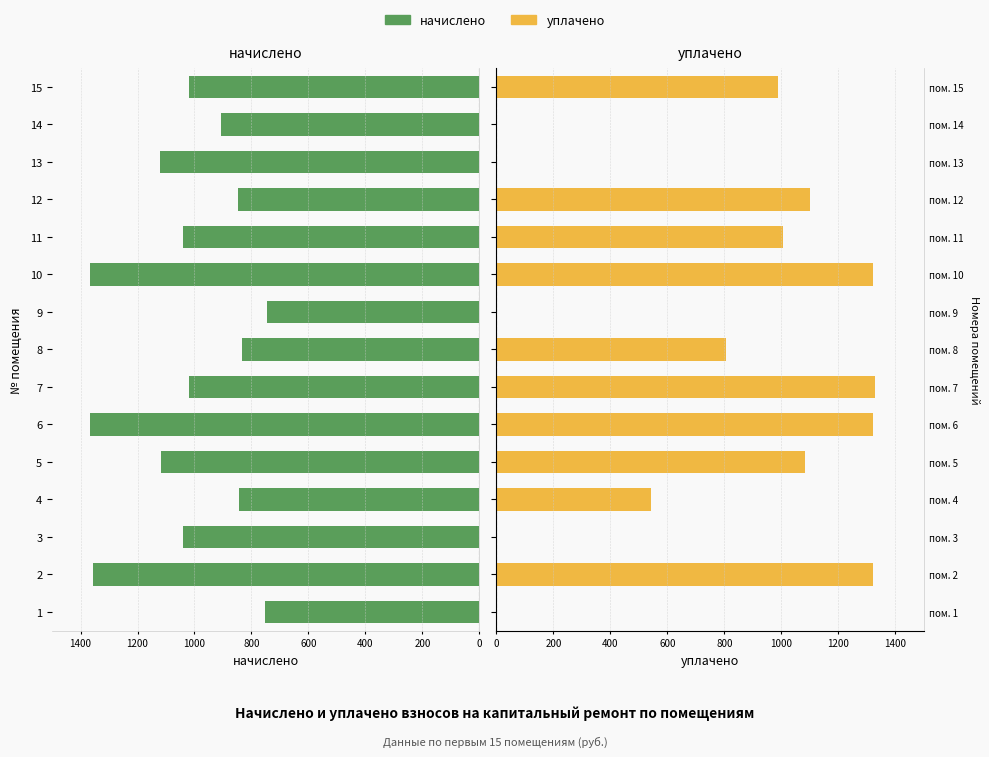

What are all the series names shown in the legend?

начислено, уплачено